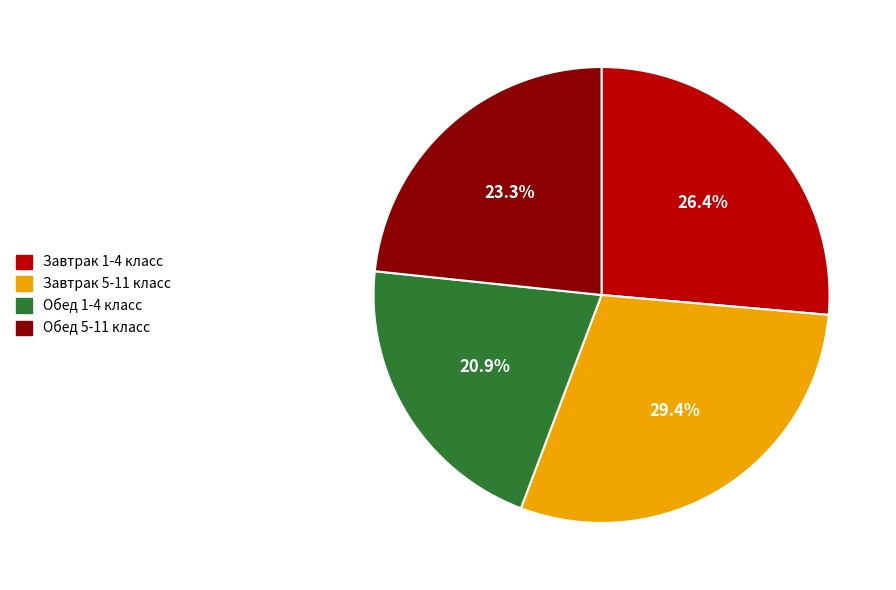

The Завтрак 1-4 класс slice represents 17% of the pie. True or false?

False